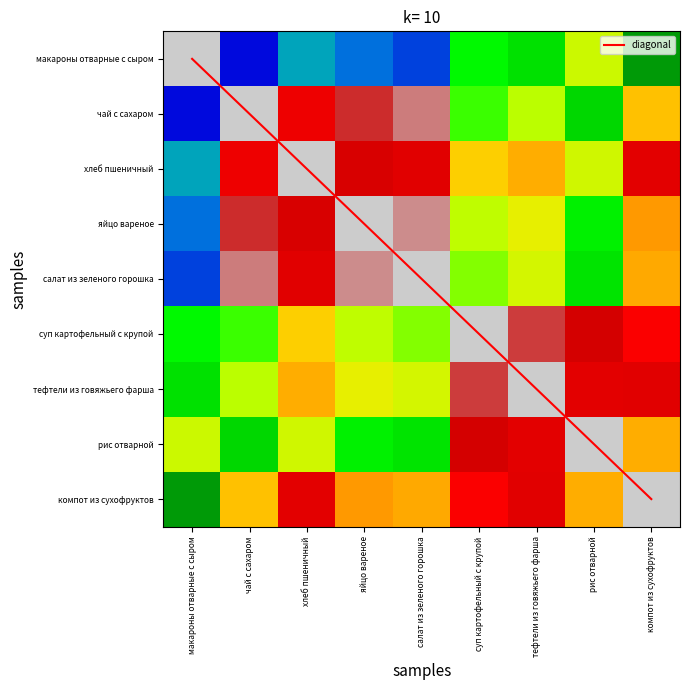

Between компот из сухофруктов and хлеб пшеничный, which is larger?

компот из сухофруктов